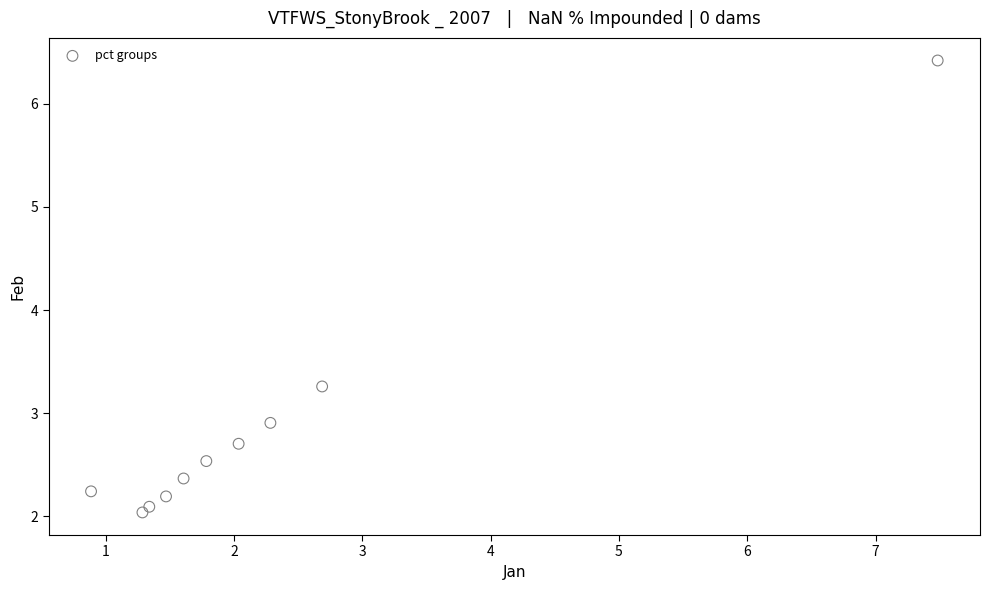

What Y value in the scatter plot is closest to 4?

3.3